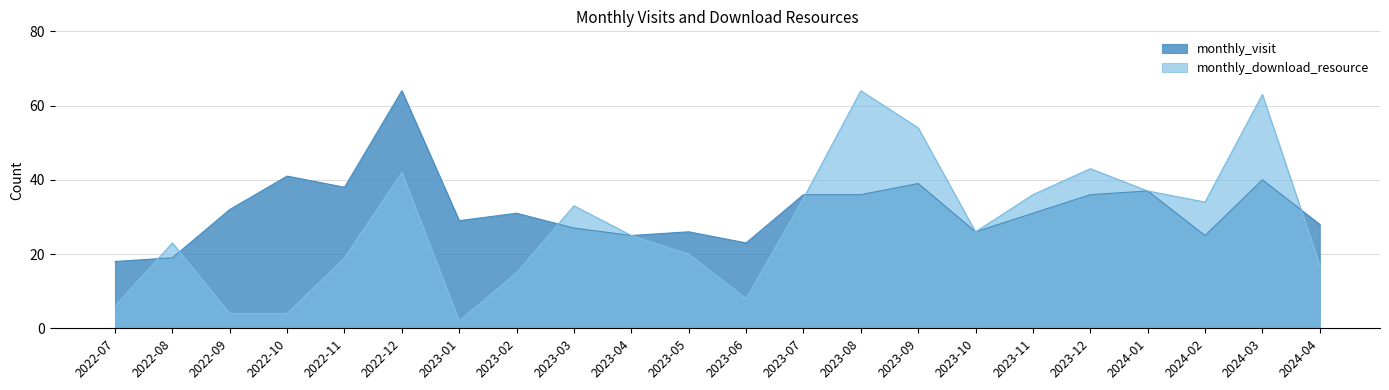

Where does the monthly_visit series first go above 31?

2022-09